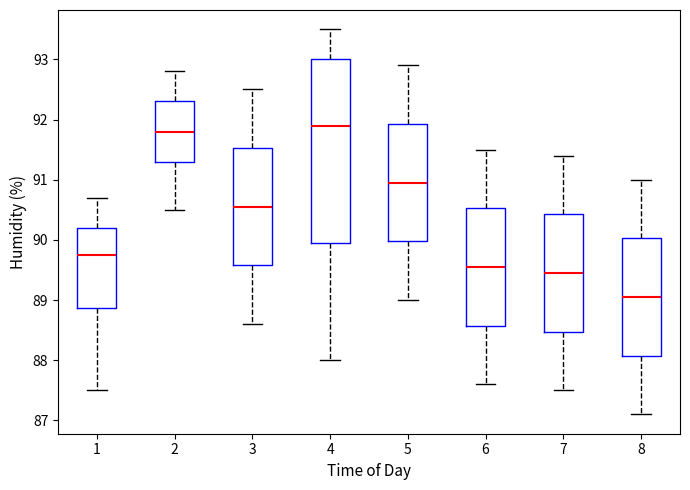

Reading left to right, read every box against the y-axis: the position of its median line, the range the box covers, and the ends of its whiskers. The values are not printed on the chart, so give them approximately, as read against the axis.

1: median 89.8, box 88.9 to 90.2, whiskers 87.5 to 90.7
2: median 91.8, box 91.3 to 92.3, whiskers 90.5 to 92.8
3: median 90.6, box 89.6 to 91.5, whiskers 88.6 to 92.5
4: median 91.9, box 90.0 to 93.0, whiskers 88.0 to 93.5
5: median 91.0, box 90.0 to 91.9, whiskers 89.0 to 92.9
6: median 89.6, box 88.6 to 90.5, whiskers 87.6 to 91.5
7: median 89.5, box 88.5 to 90.4, whiskers 87.5 to 91.4
8: median 89.1, box 88.1 to 90.0, whiskers 87.1 to 91.0